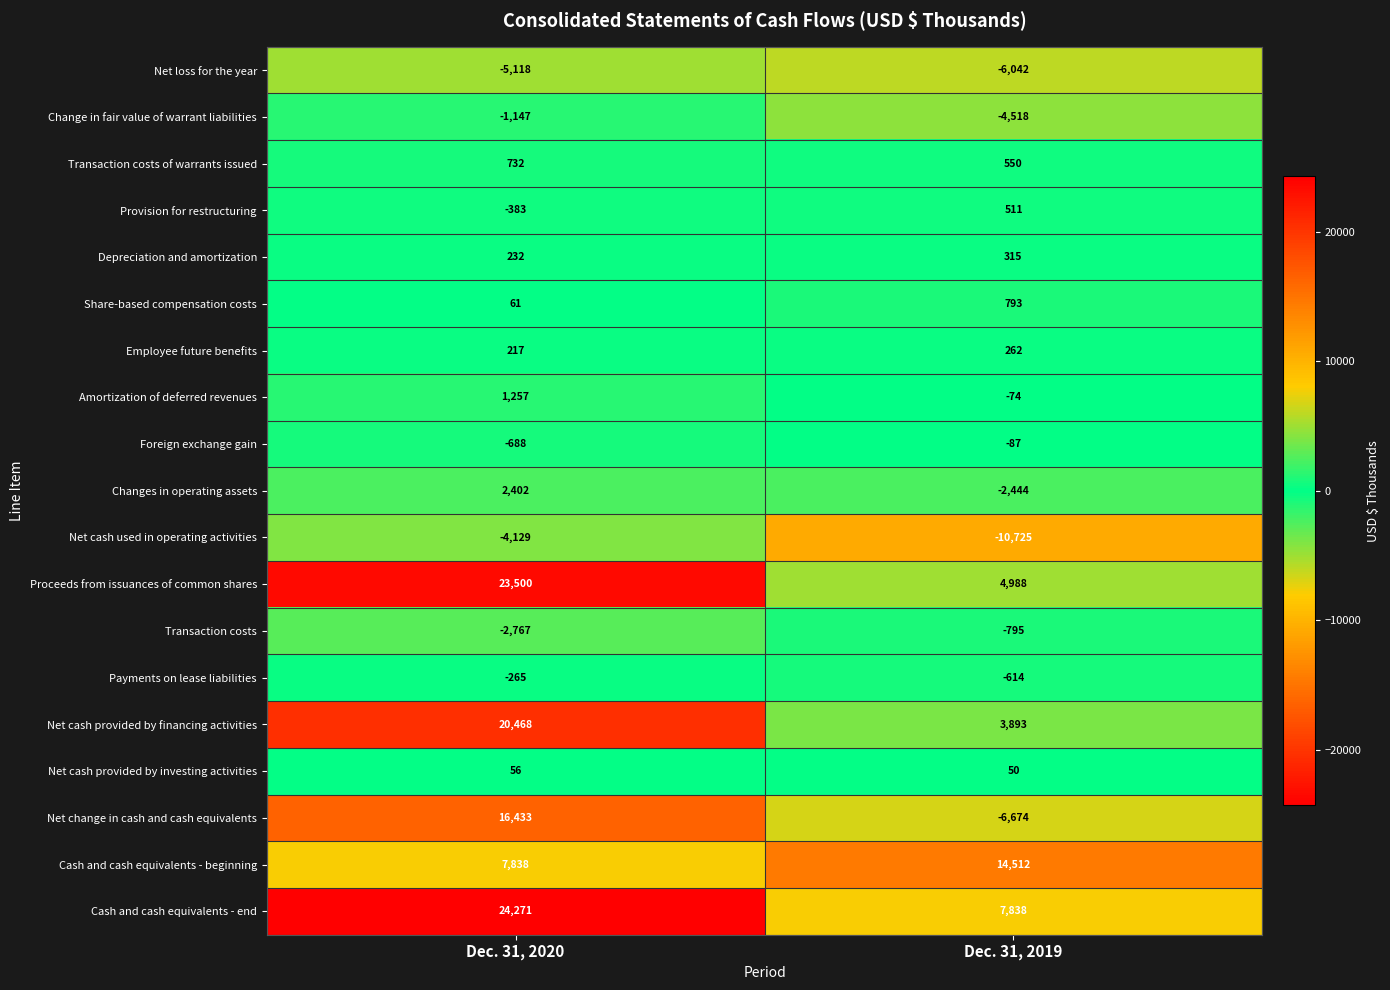

Which label corresponds to the smallest value in the chart?

Dec. 31, 2019